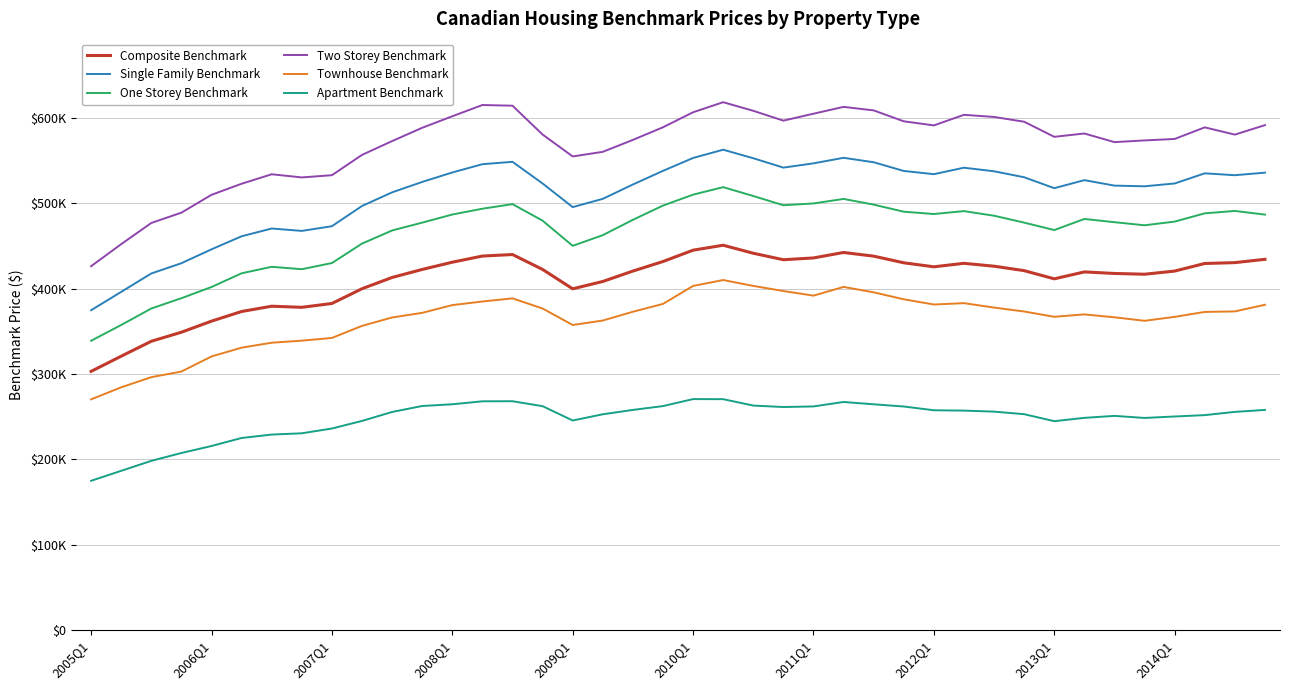

List the series in order of their peak value, highest first.

Two Storey Benchmark, Single Family Benchmark, One Storey Benchmark, Composite Benchmark, Townhouse Benchmark, Apartment Benchmark